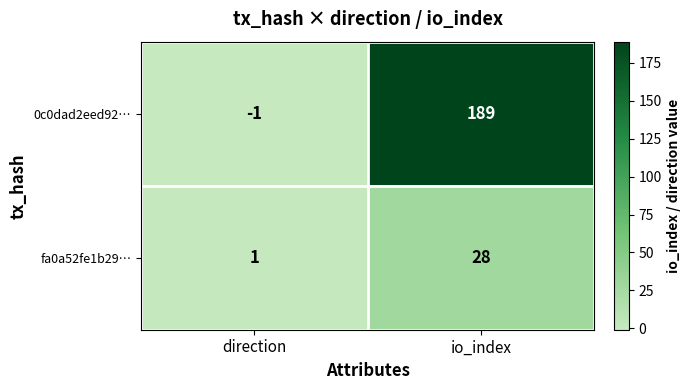

What is the average value of the 0c0dad2eed92… series?

94